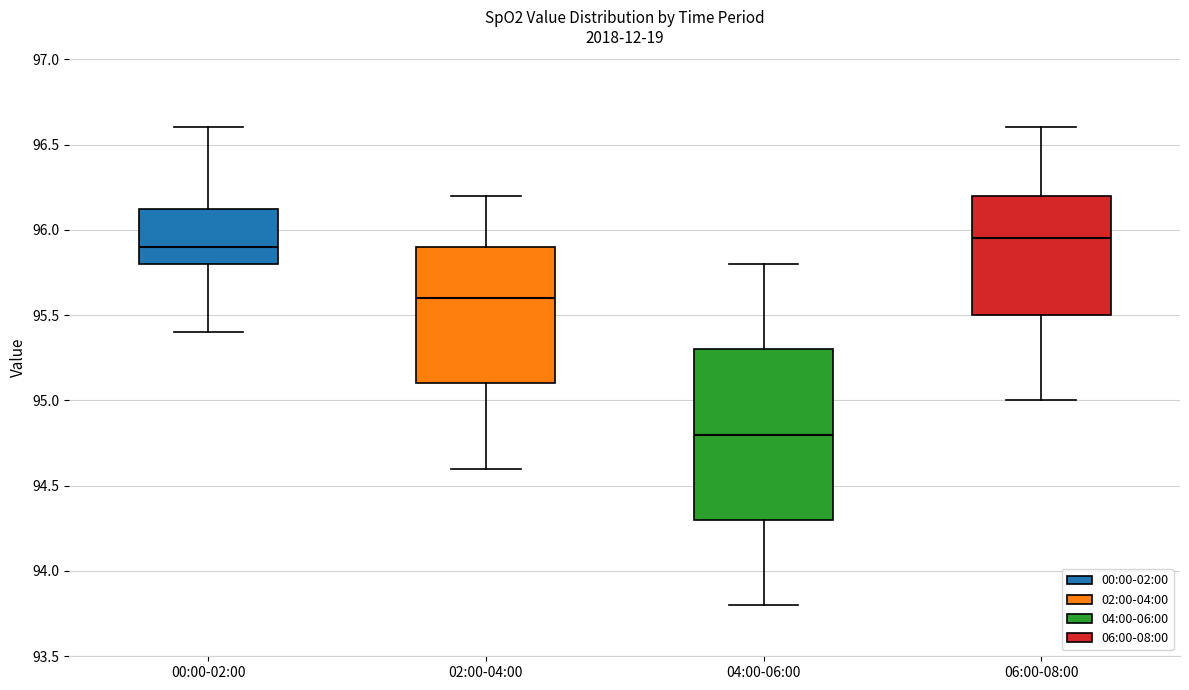

Where does the median line of the box for 04:00-06:00 sit on the y-axis? The values are not printed on the chart, so give them approximately, as read against the axis.

94.80